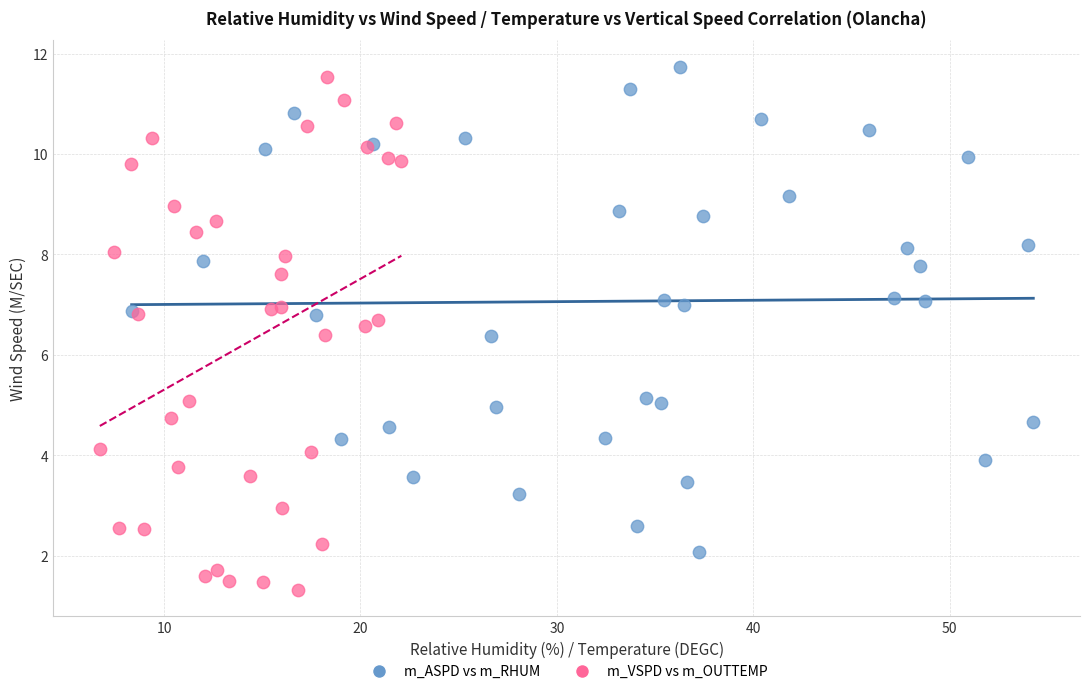

Which series has the widest spread of Y values?

m_VSPD vs m_OUTTEMP